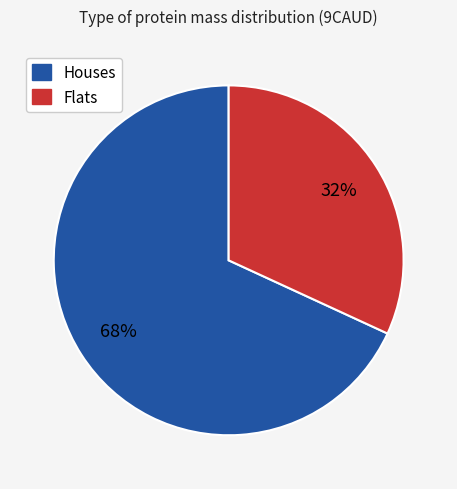

To the nearest percent, what is the difference between the largest and smallest slice percentages?

36%